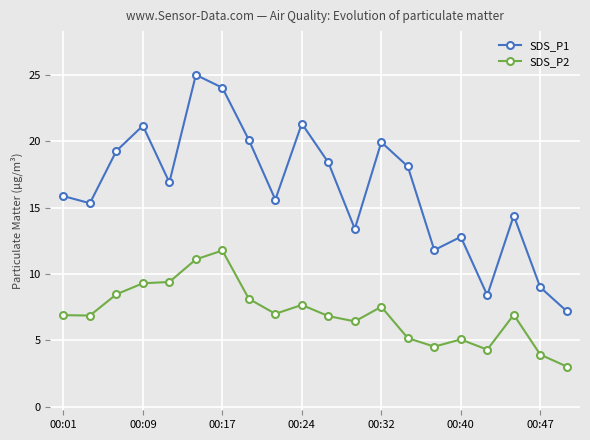

How many lines are shown in the chart?

2